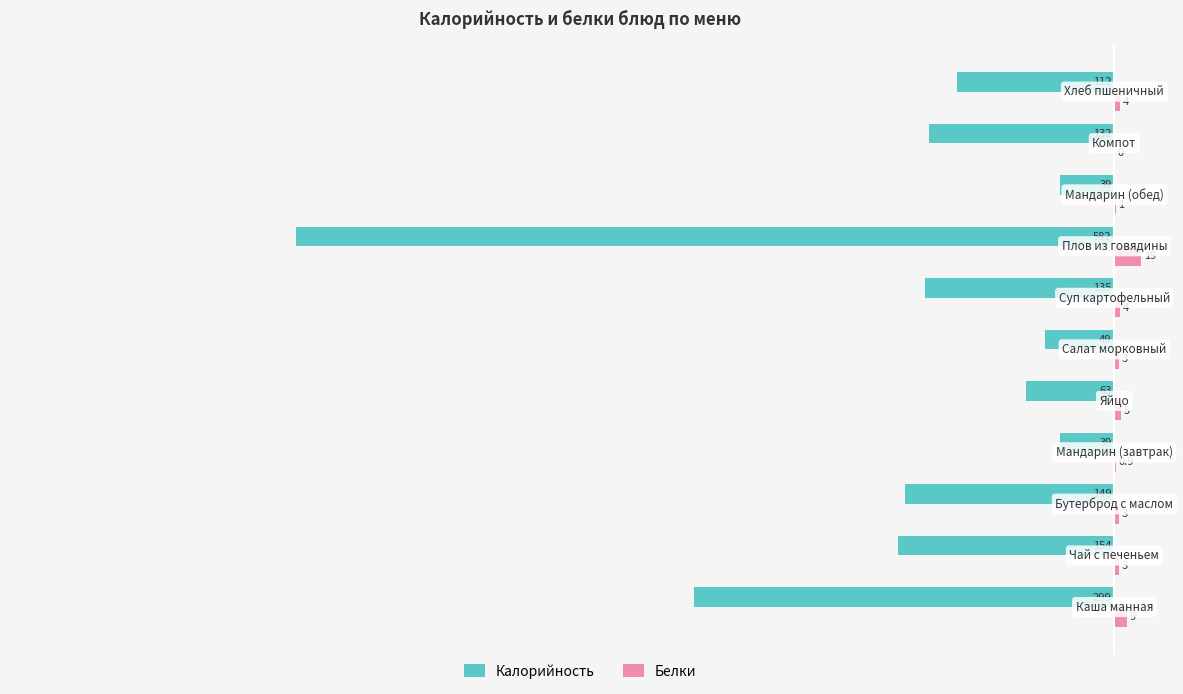

Which series has the widest spread of values?

Калорийность